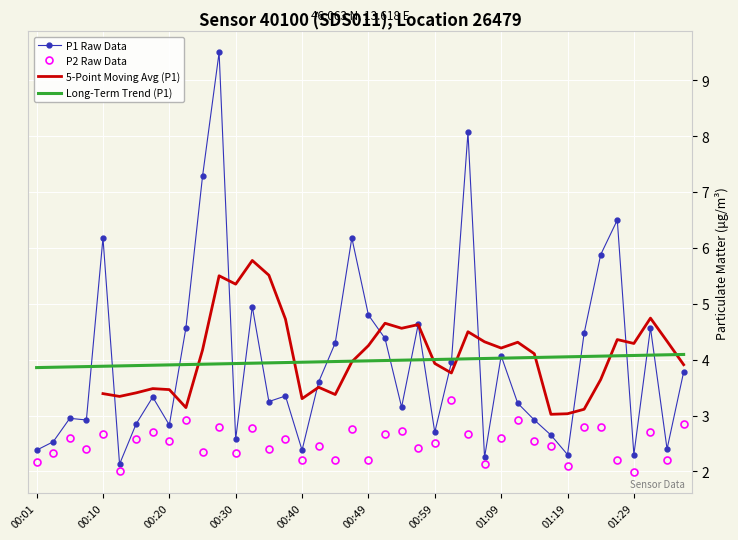

How many interior local valleys does the P2 series have?

14